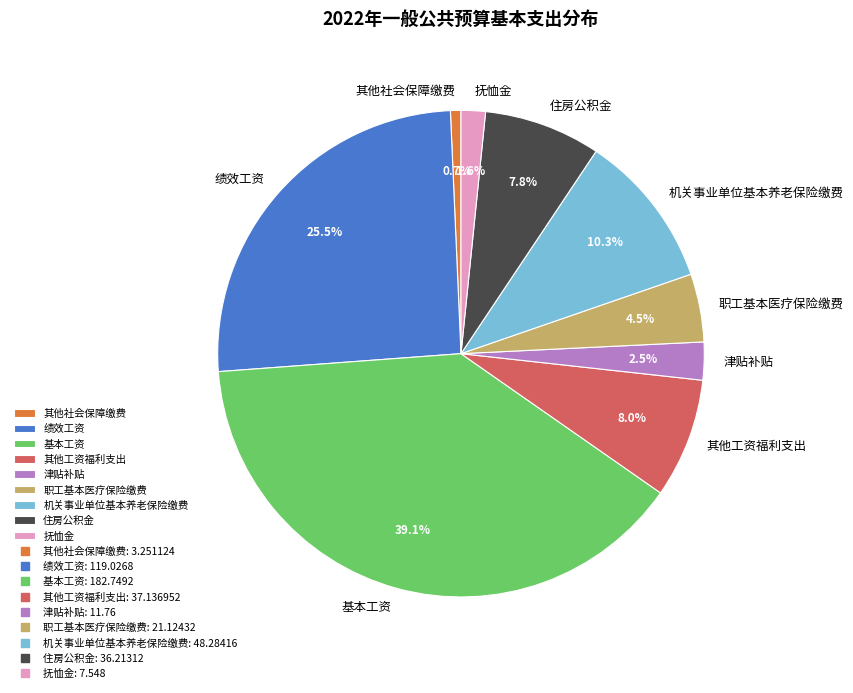

Is the sum of 职工基本医疗保险缴费 and 基本工资 greater than half?

No